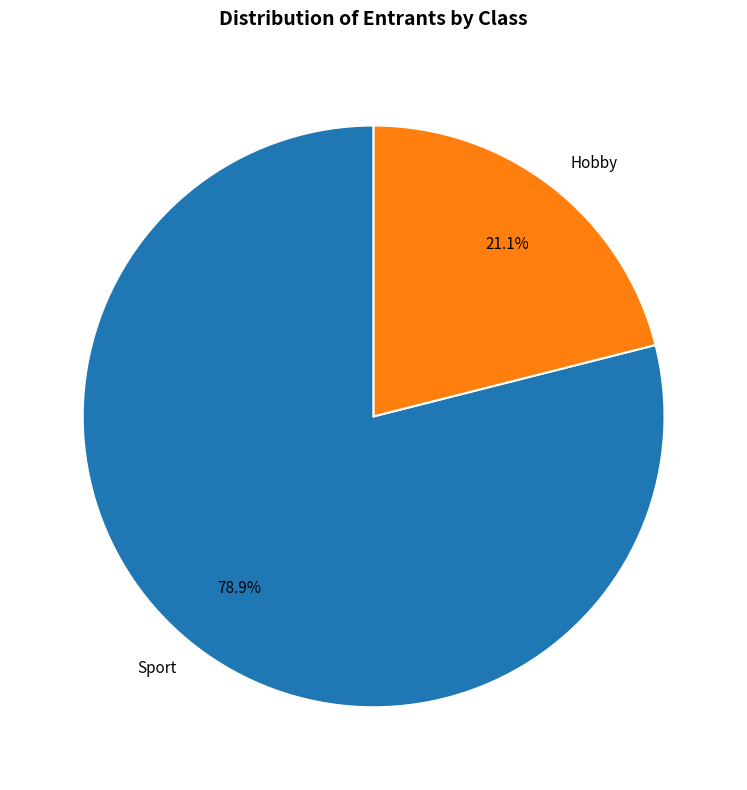

Count the number of slices in the pie.

2